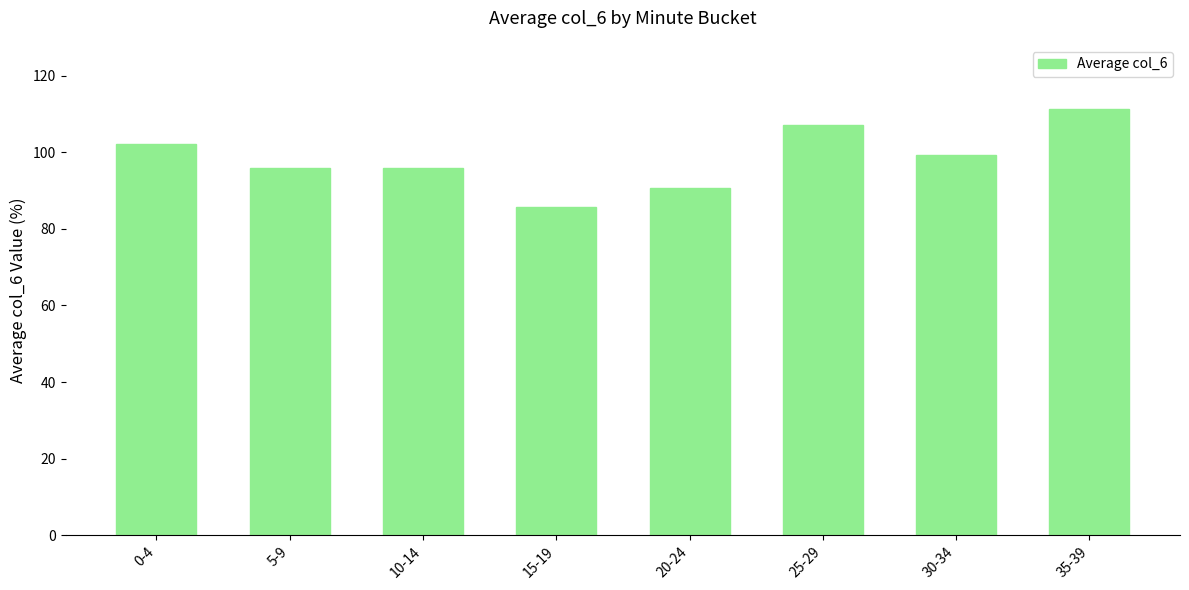

What is the label of the 1st bar from the right?

35-39